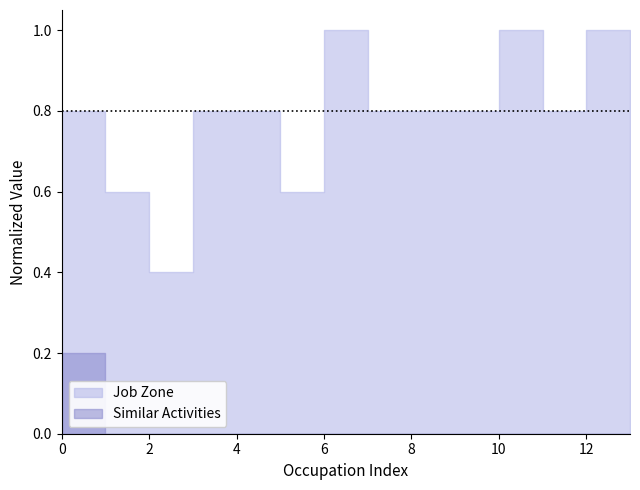

Does the chart display data point markers on the line(s)?

No